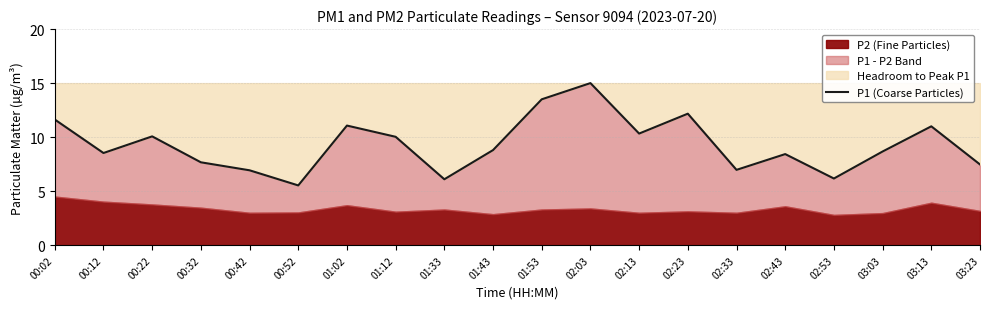

List the labels in order of value, largest first.

02:03, 01:53, 02:23, 00:02, 01:02, 03:13, 02:13, 00:22, 01:12, 01:43, 03:03, 00:12, 02:43, 00:32, 03:23, 02:33, 00:42, 02:53, 01:33, 00:52